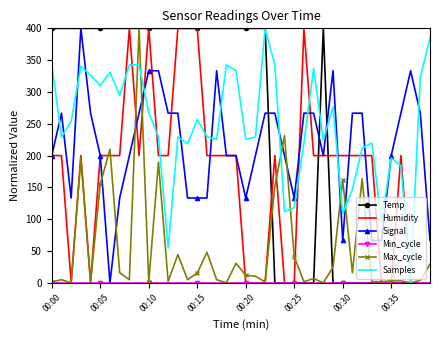

What is the difference between the maximum and minimum values in the Temp series?

400.0